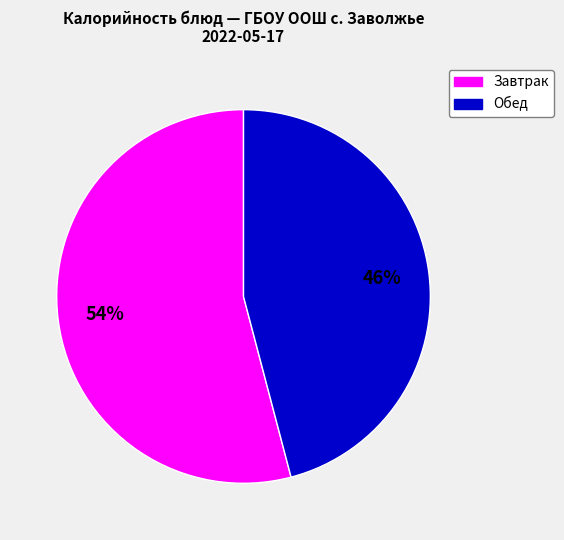

How many slices are in this pie chart?

2